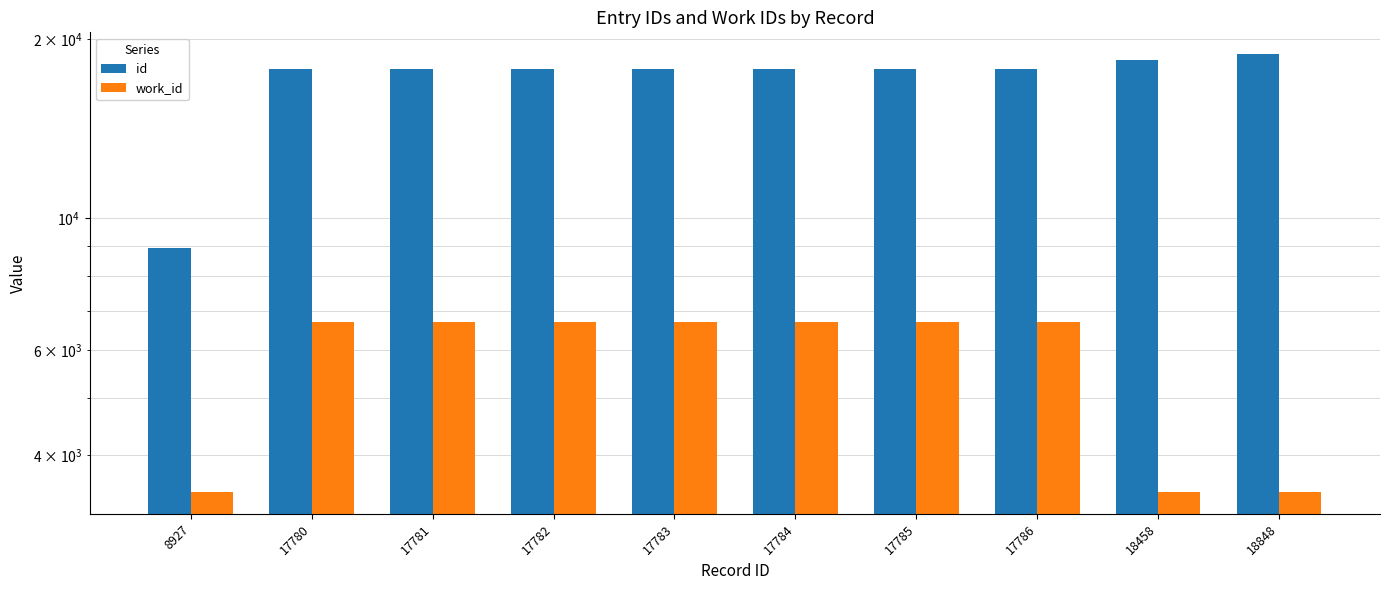

Is the value of id at 18848 greater than the value of work_id at 17780?

Yes